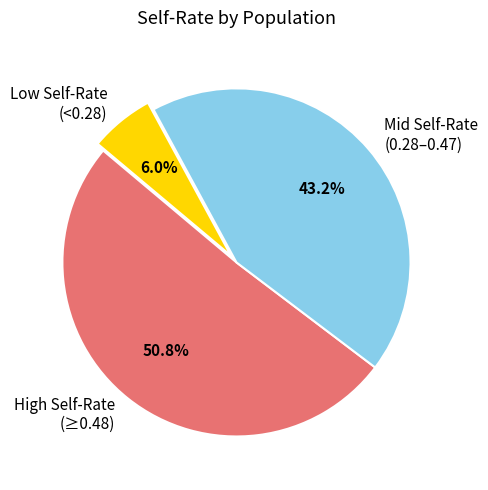

How much of the chart is everything except Mid Self-Rate (0.28–0.47)?

56.8%